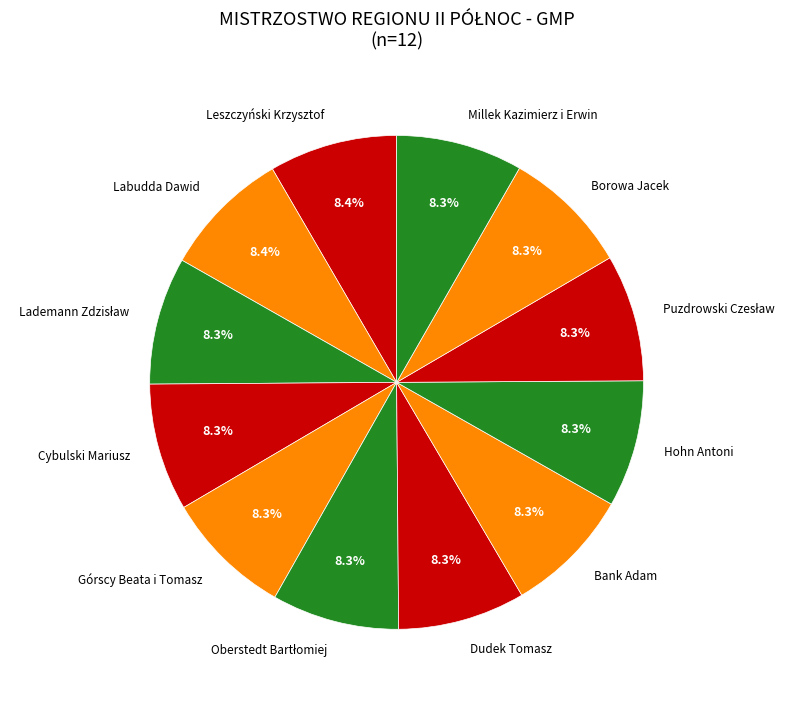

To the nearest percent, what portion does Borowa Jacek represent?

8%